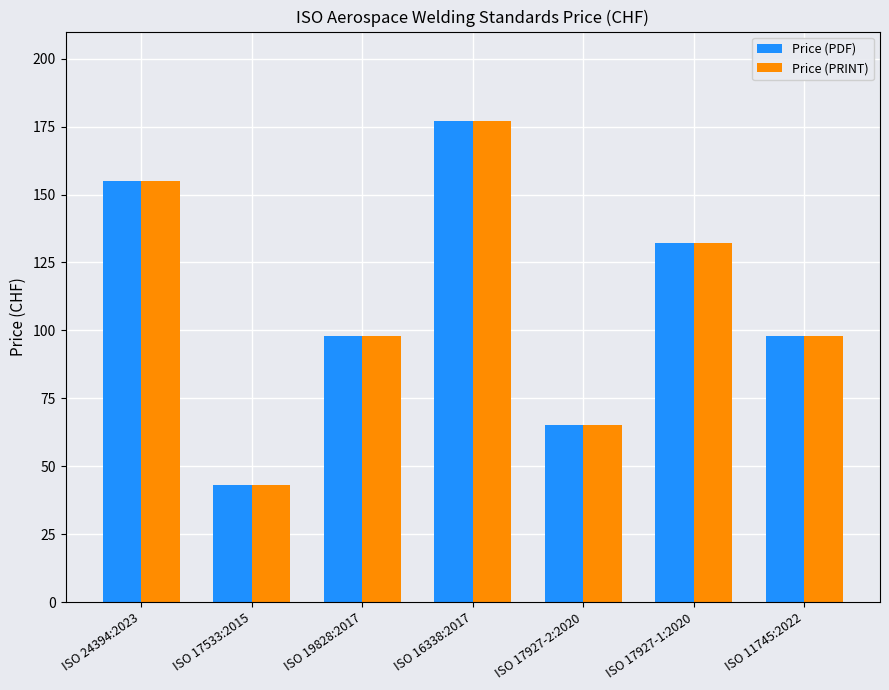

True or false: Price (PRINT) has a value of 98 at ISO 11745:2022.

True